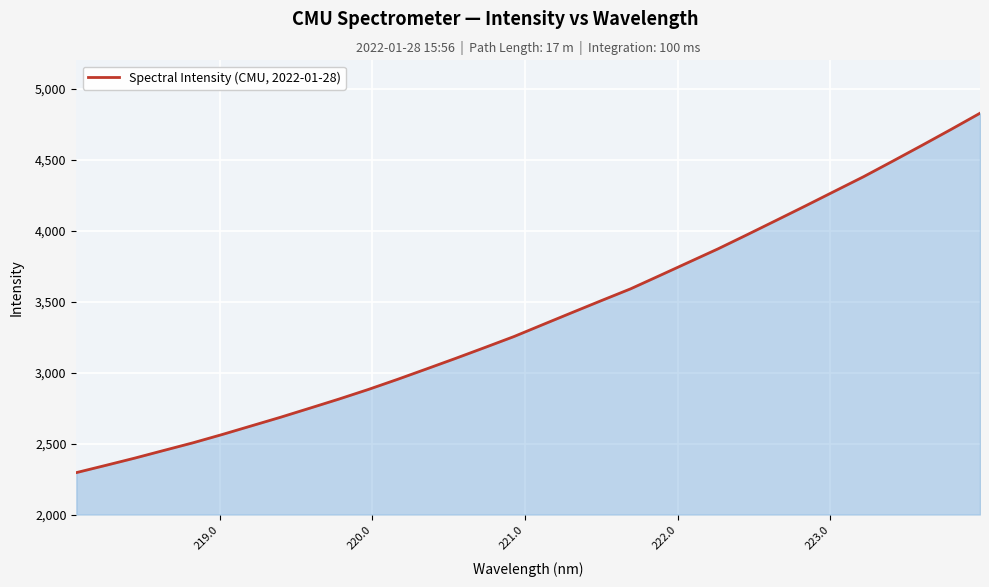

Reading right to left, transcribe all the data shown in this chart.

4827.4	4712.7	4600.2	4489.5	4380.1	4277.2	4173.9	4072.2	3971.1	3871.5	3777.5	3683.3	3589.8	3507.2	3423.3	3338.8	3253.8	3176.5	3100.2	3025.6	2951.8	2880.6	2813.5	2749.3	2685.6	2624.7	2563.9	2505.6	2451.7	2397.5	2346.0	2295.4